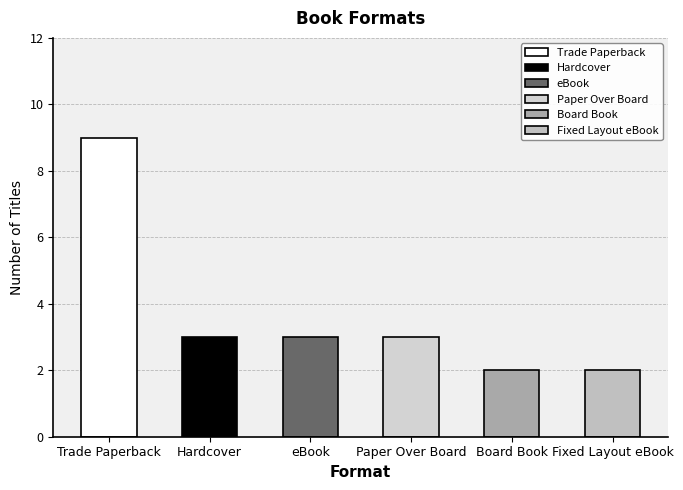

How many data points are above 3?

1